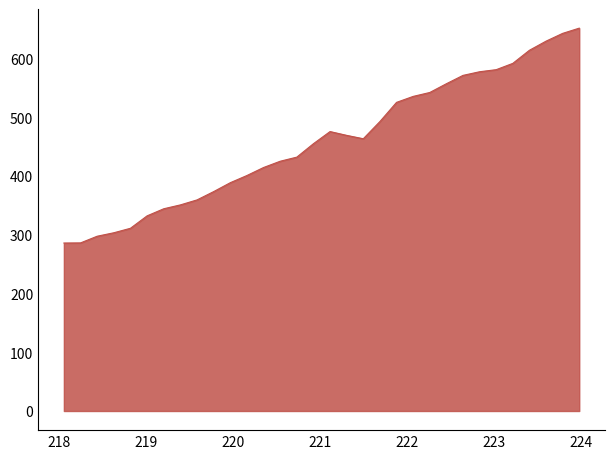

What is the maximum value shown in the chart?

651.4